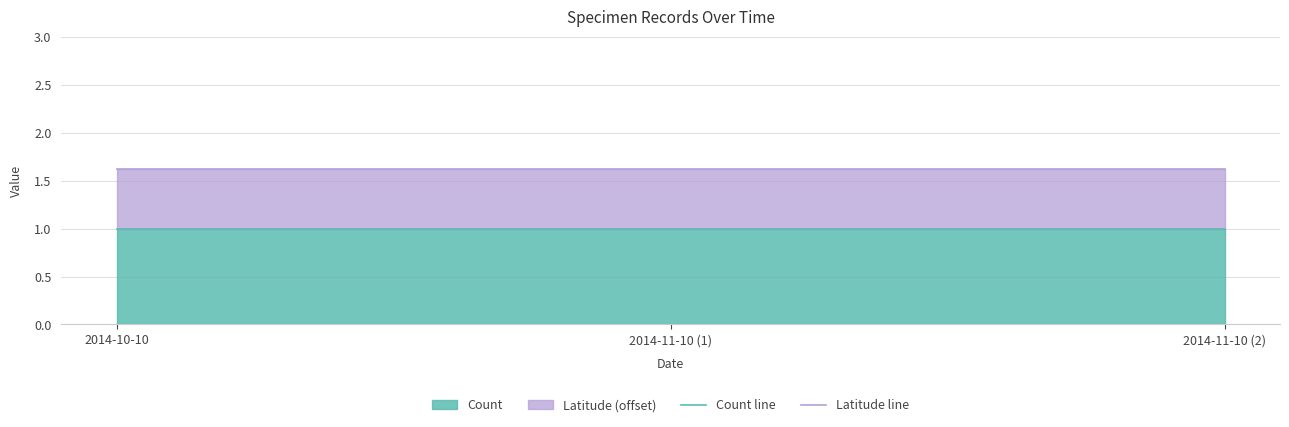

What is the sum of all Latitude line values?

4.9